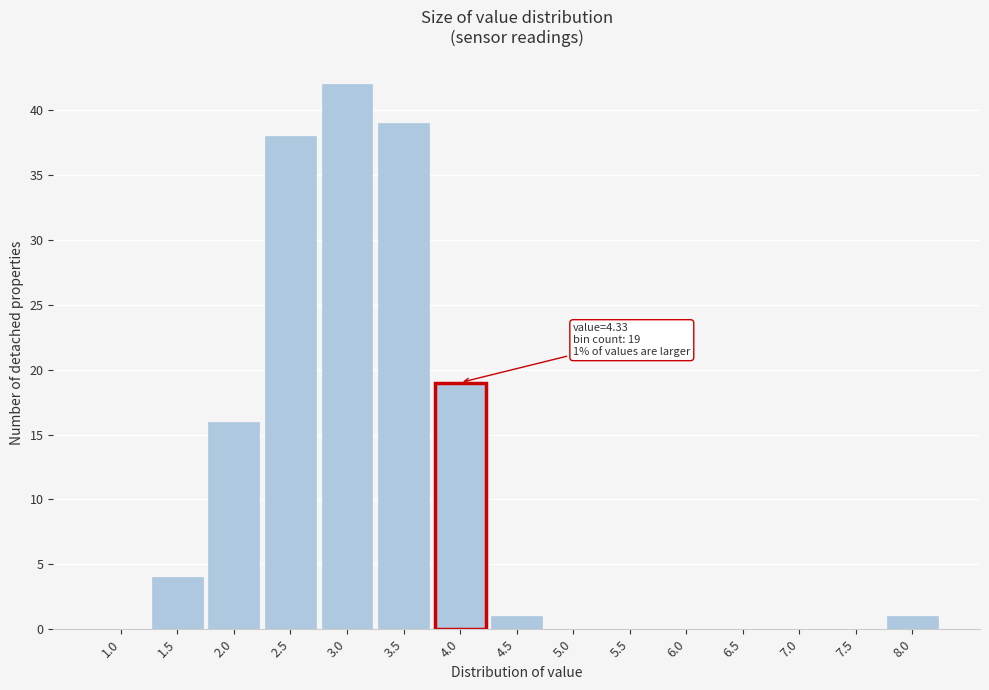

Reading left to right, what are all the values shown in this chart?

1.0=0	1.5=4	2.0=16	2.5=38	3.0=42	3.5=39	4.0=19	4.5=1	5.0=0	5.5=0	6.0=0	6.5=0	7.0=0	7.5=0	8.0=1